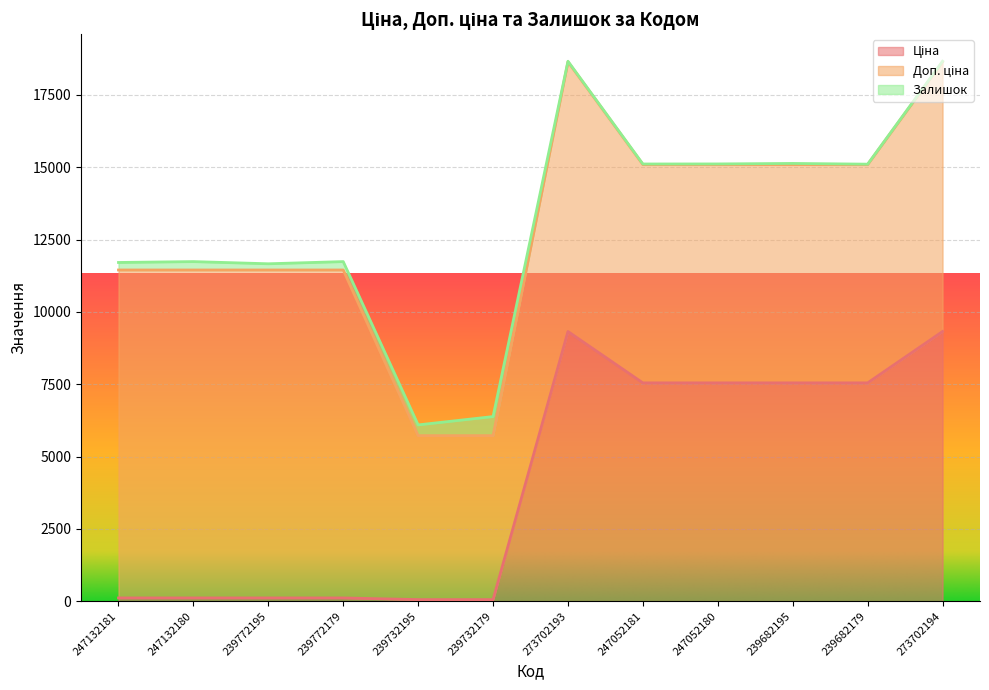

What is the smallest value displayed?

13.0